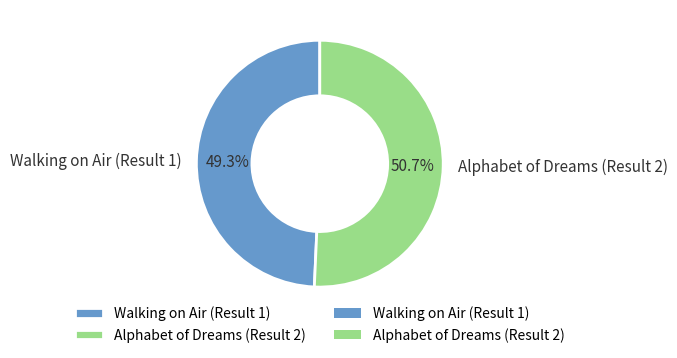

Does Alphabet of Dreams (Result 2) represent more than half of the total?

Yes